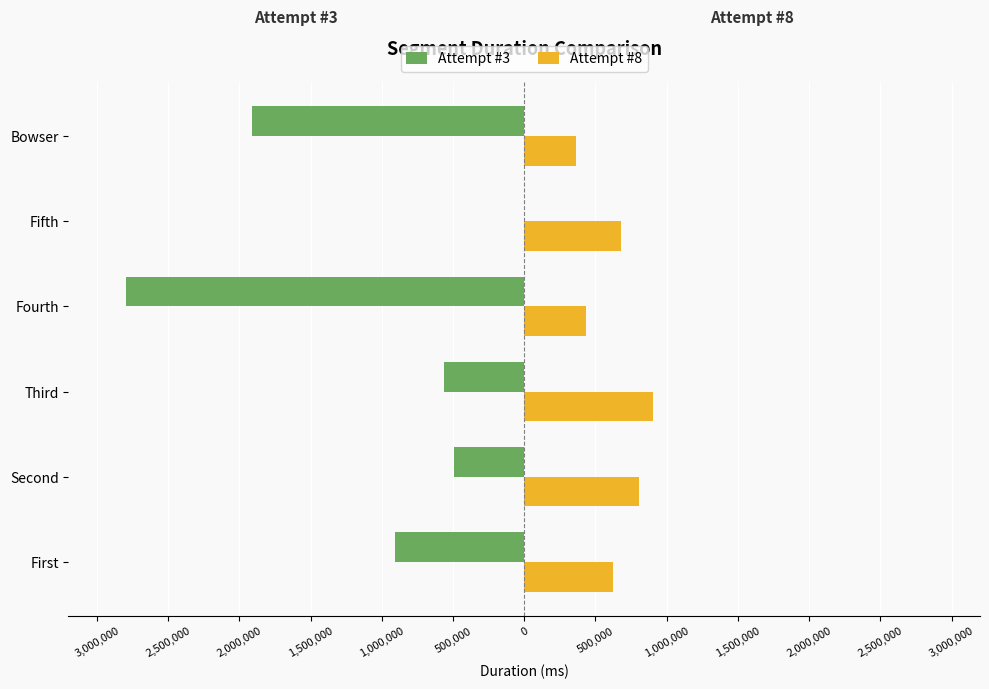

What is the maximum value shown in the chart?

900660